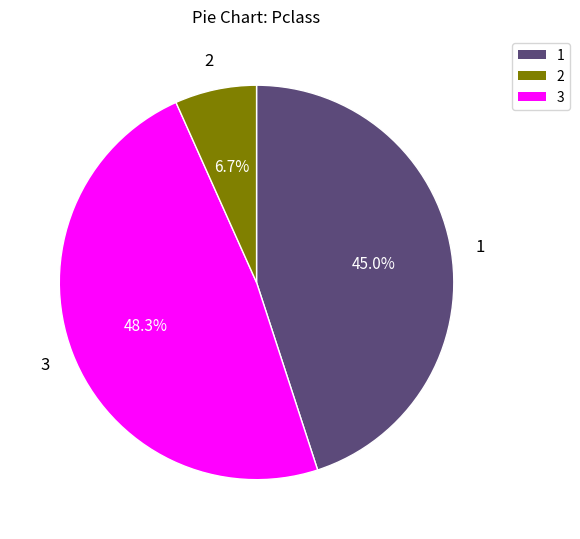

How many slices are in this pie chart?

3